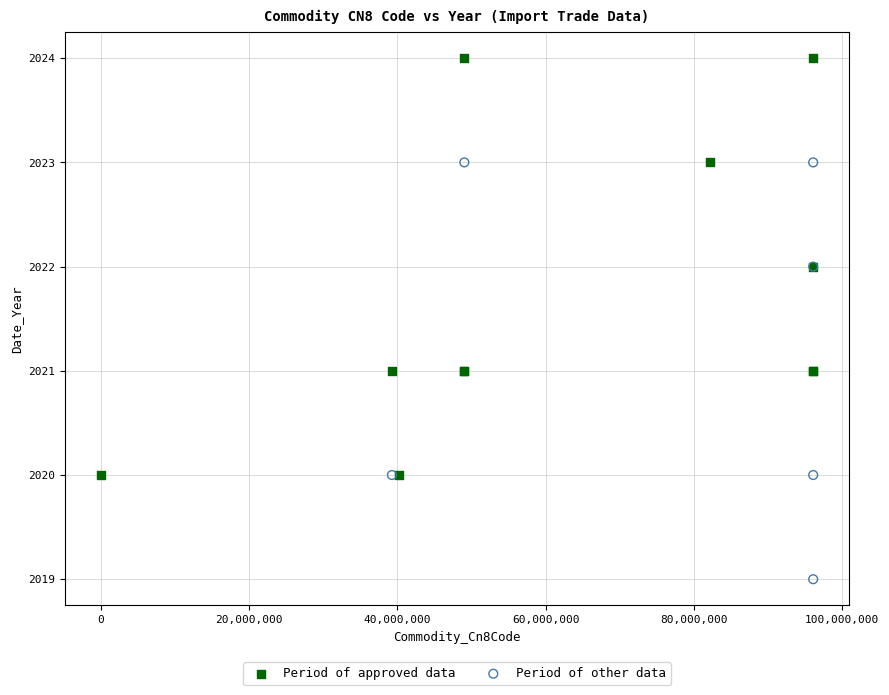

Which series reaches the minimum Y coordinate?

Period of other data